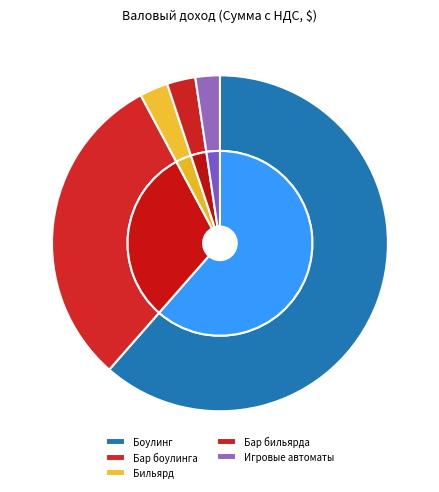

Which has a higher value, Бильярд or Бар боулинга?

Бар боулинга